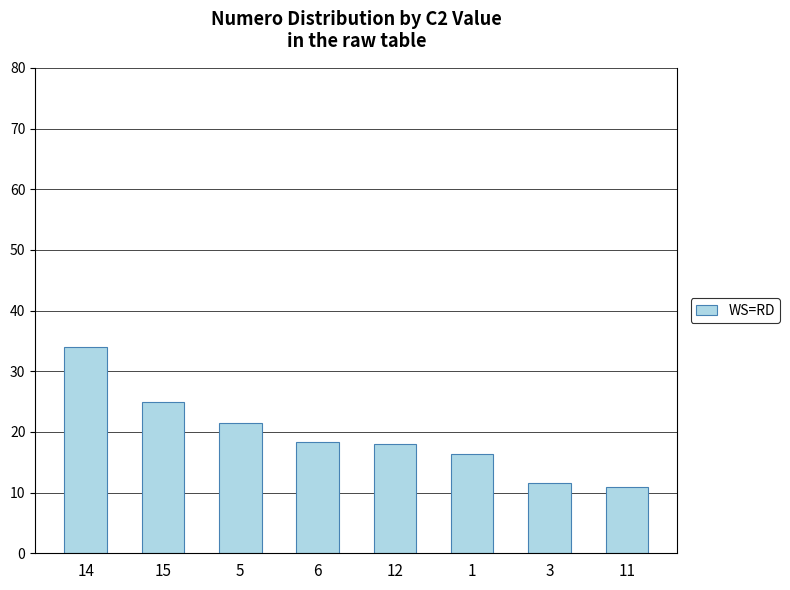

True or false: the data shows 8.7 at 6.

False